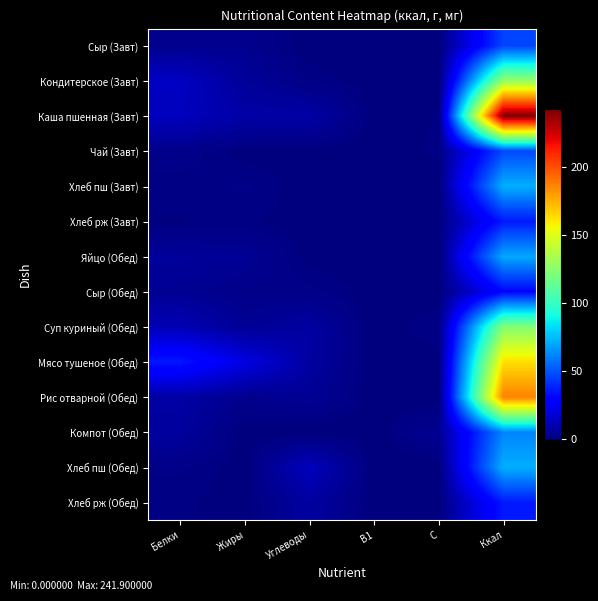

Which series has the largest range (max minus min)?

Каша пшенная (Завт)